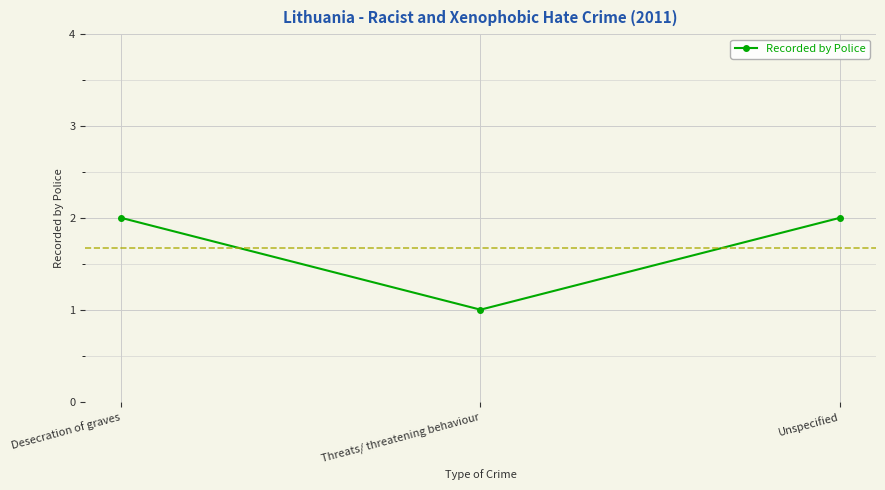

The value at Threats/ threatening behaviour is 1. True or false?

True